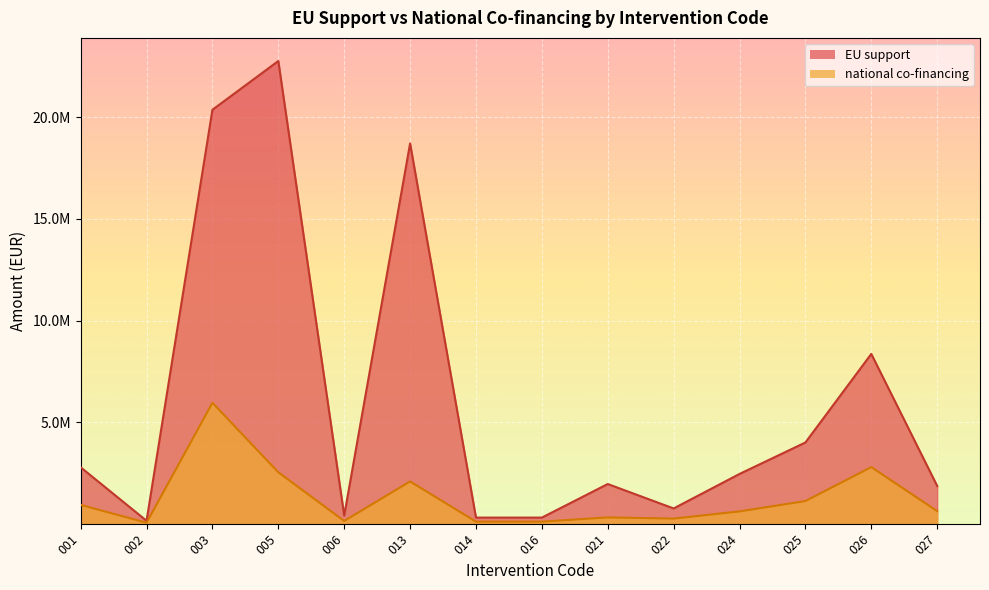

At which category does national co-financing reach its first local valley?

002